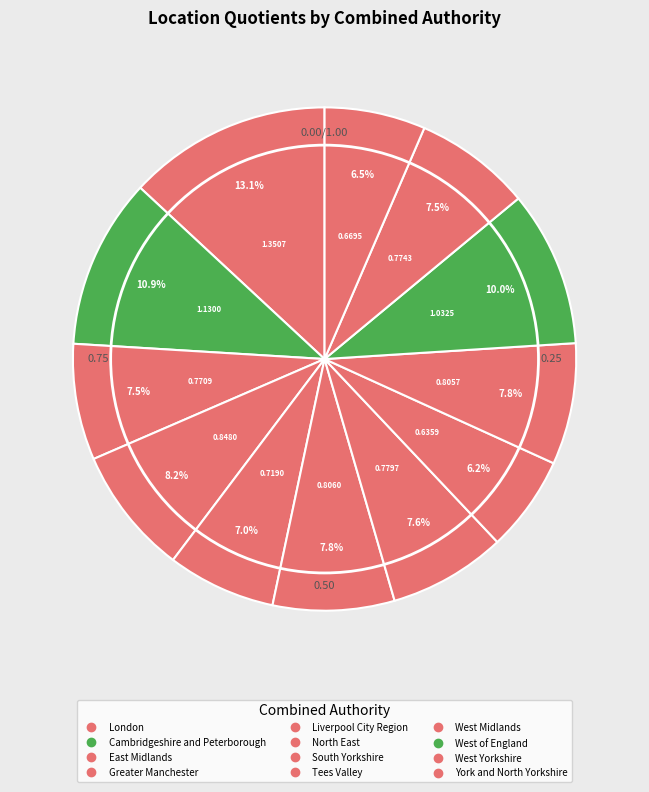

To the nearest percent, what is the difference between the largest and smallest slice percentages?

7%